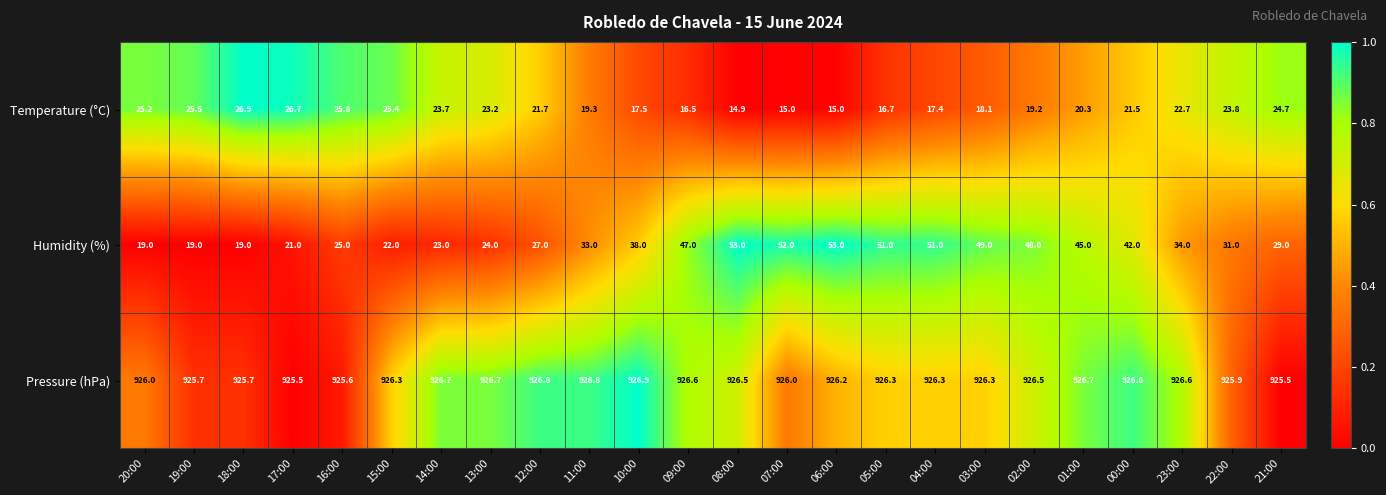

What is the average value of the Temperature (°C) series?

21.1